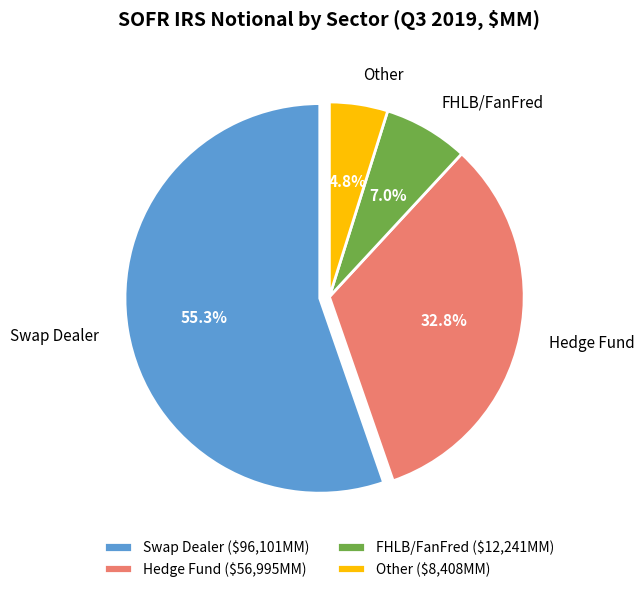

To the nearest percent, what portion does Other represent?

5%